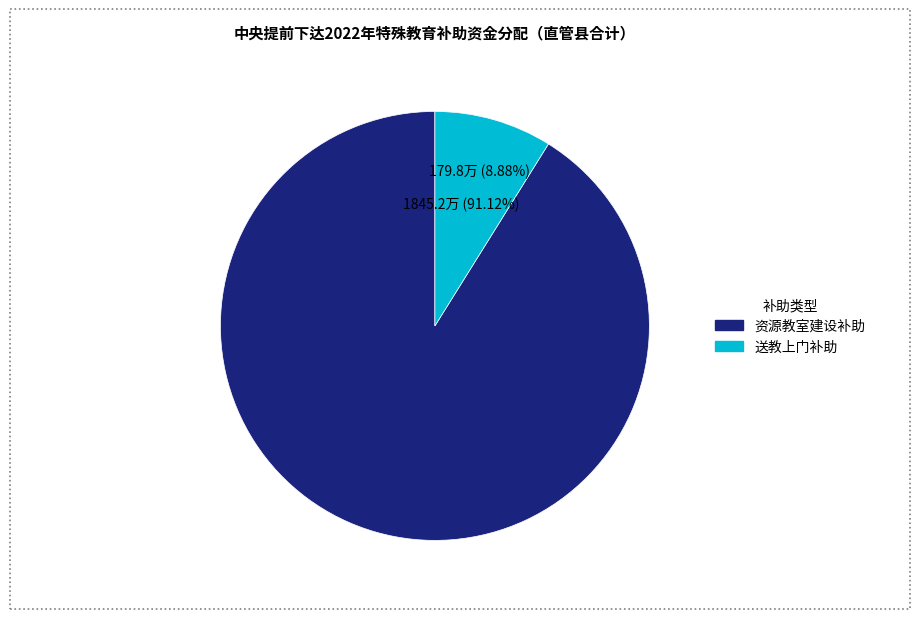

Which slice is the smallest?

送教上门补助